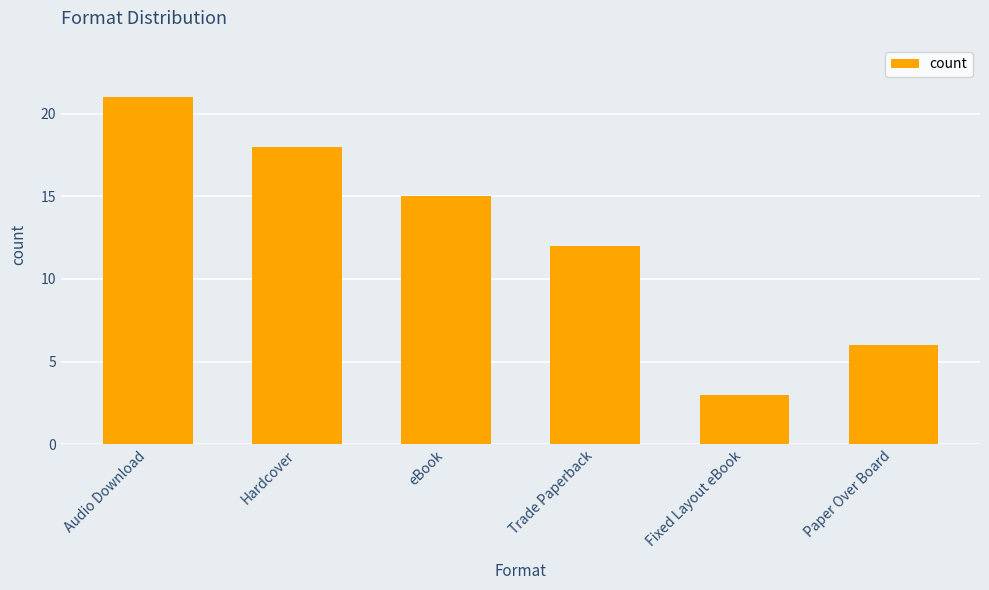

The value at eBook is 9. True or false?

False